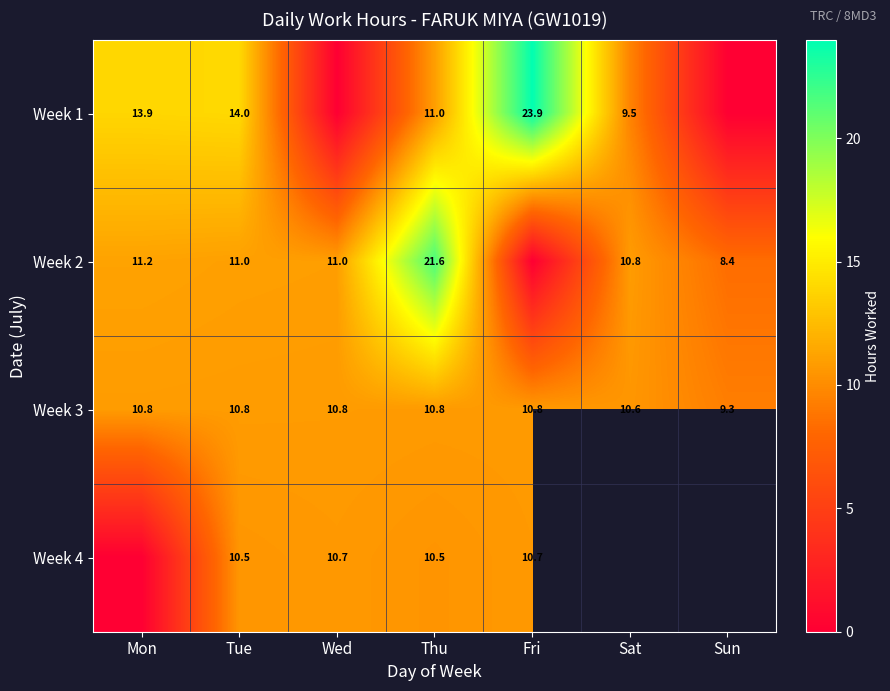

Rank the series by their maximum value, from highest to lowest.

Week 1, Week 2, Week 3, Week 4